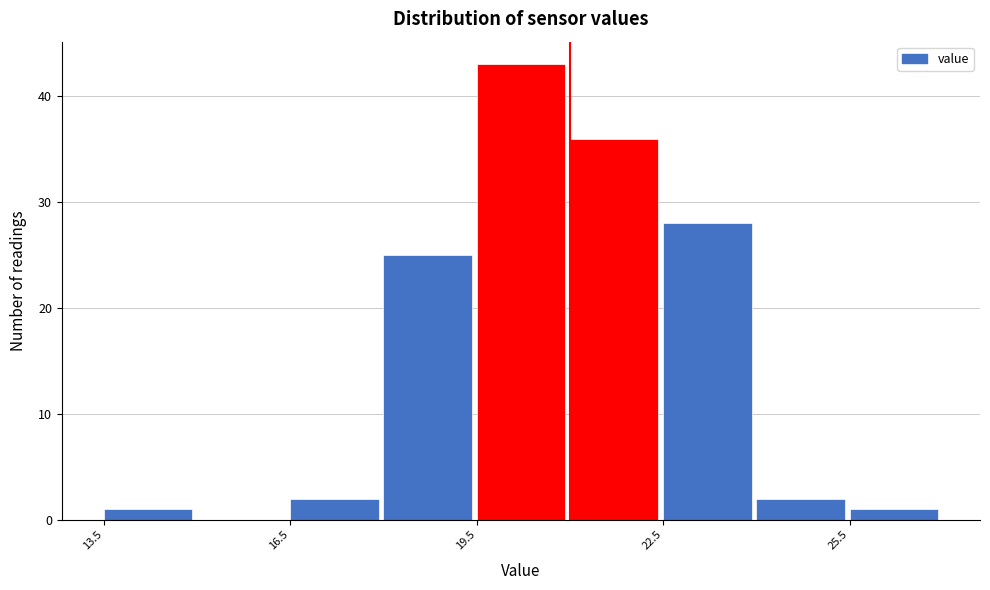

Read against the x-axis, roughly where is the centre of the tallest bar?

20.0